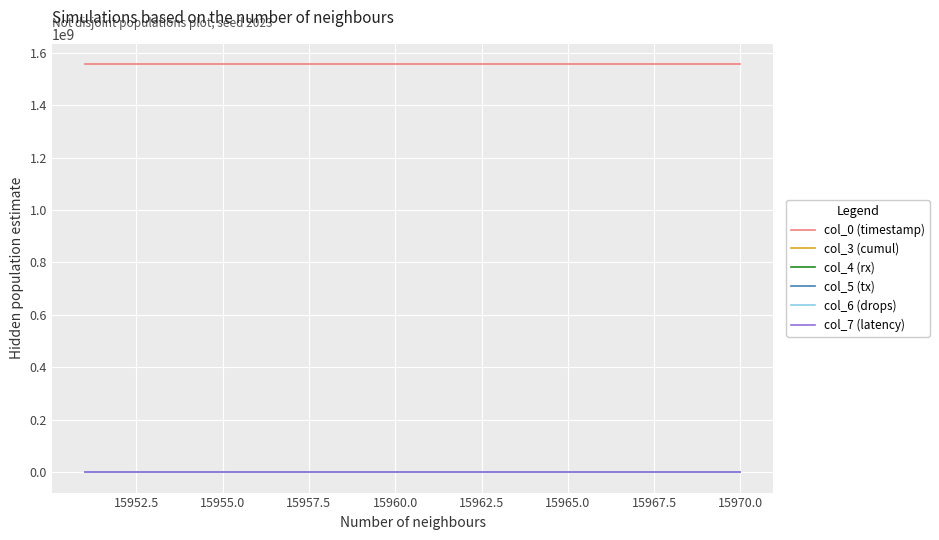

Is this an area chart (filled region under the line)?

No